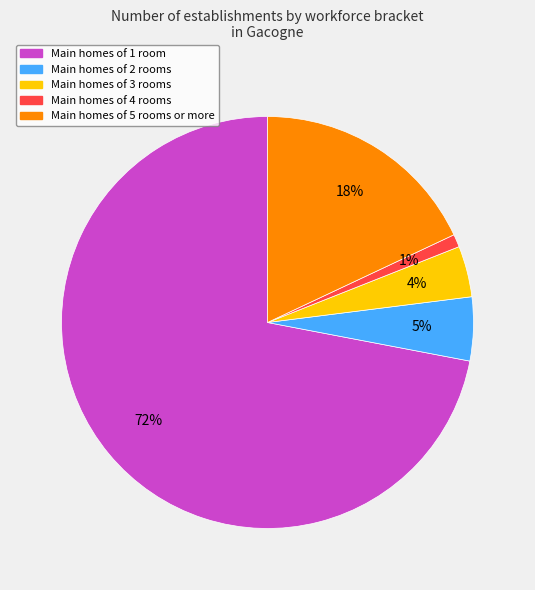

To the nearest percent, what is the difference between the largest and smallest slice percentages?

71%